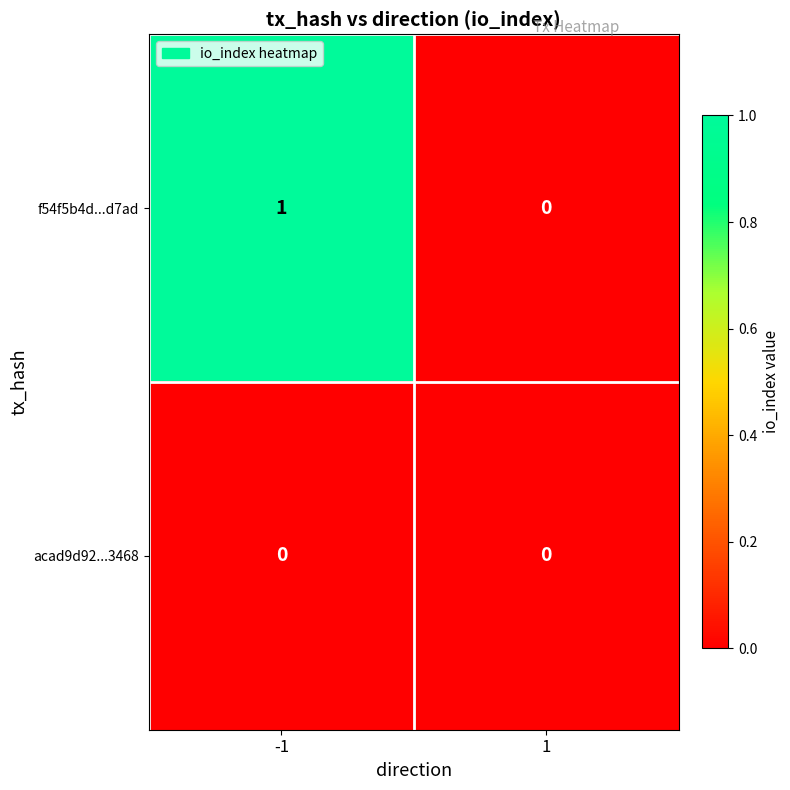

List the series in order of their peak value, highest first.

f54f5b4d...d7ad, acad9d92...3468